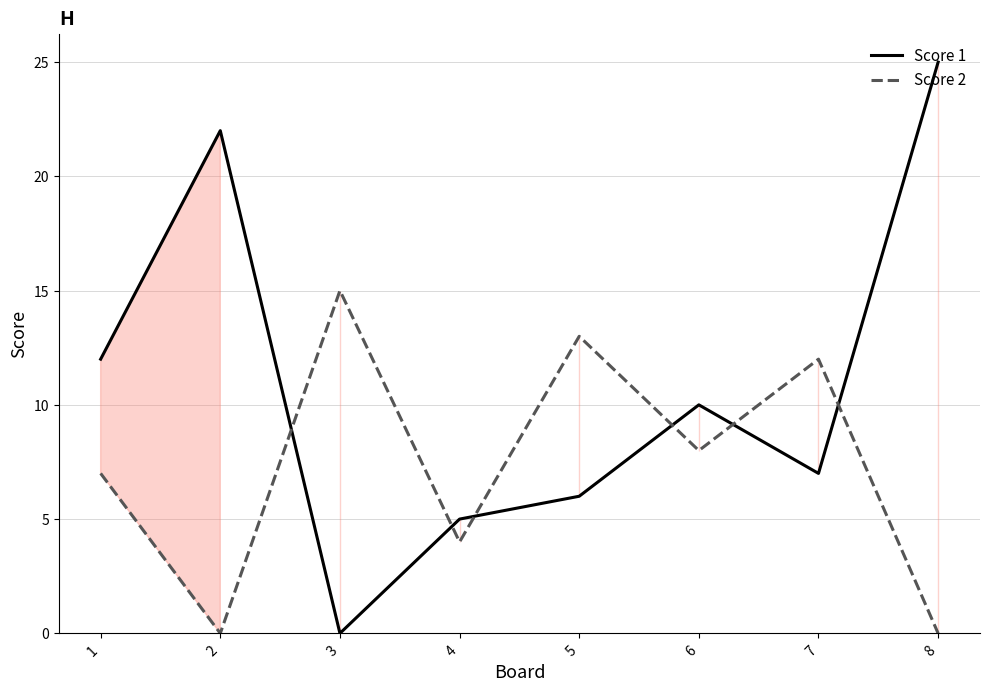

After their last crossing, which series has the higher values: Score 1 or Score 2?

Score 1